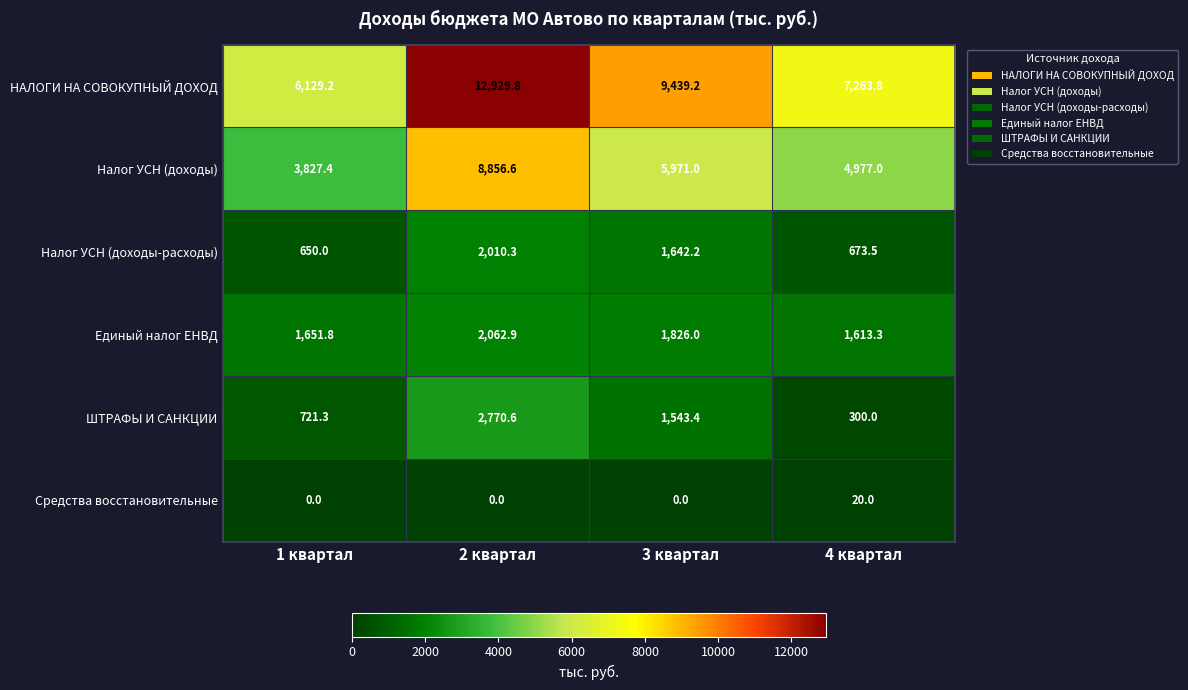

Between 1 квартал and 3 квартал, which series saw the biggest shift?

НАЛОГИ НА СОВОКУПНЫЙ ДОХОД